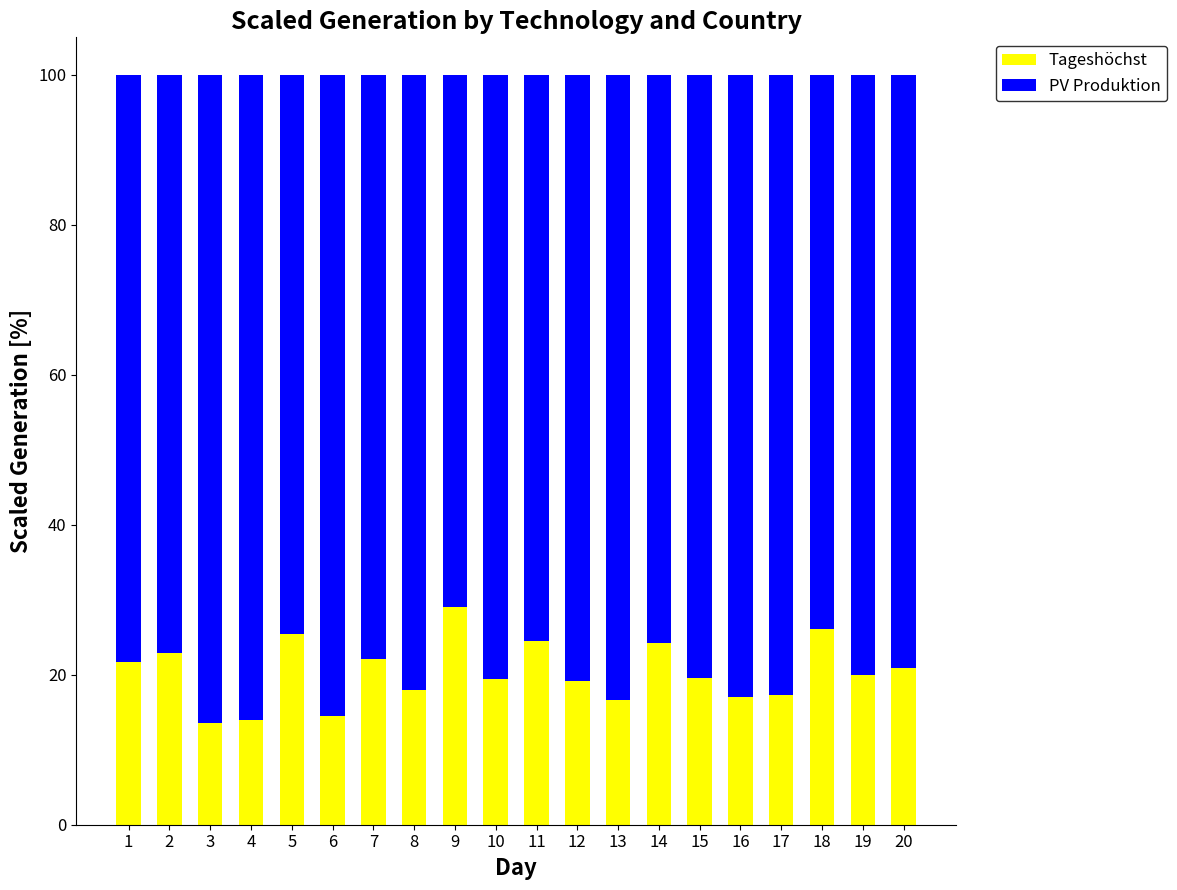

What is the minimum value for Tageshöchst?

13.6